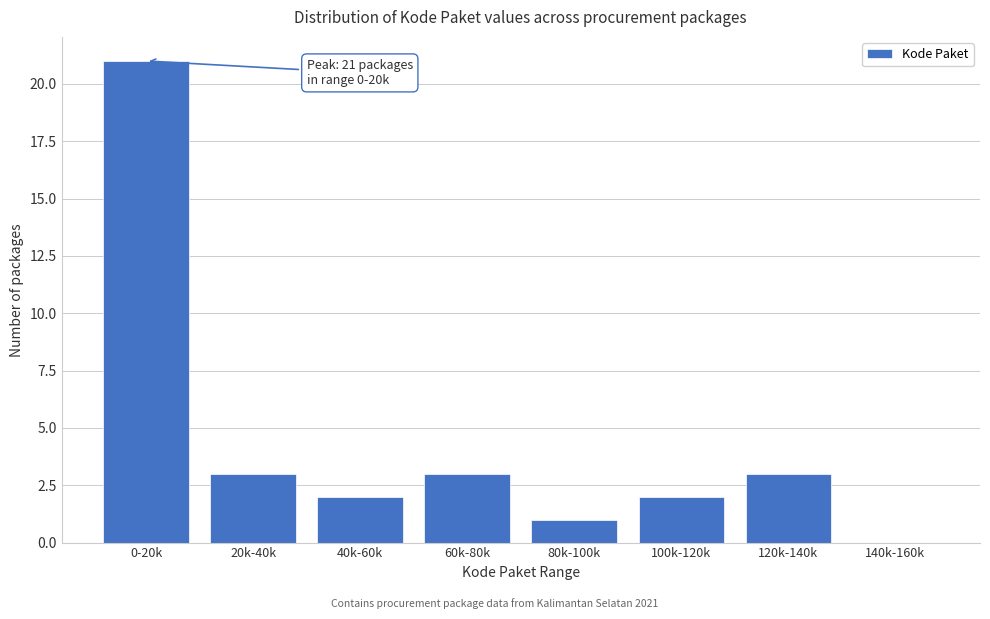

Reading left to right, transcribe all the data shown in this chart.

0-20k=21	20k-40k=3	40k-60k=2	60k-80k=3	80k-100k=1	100k-120k=2	120k-140k=3	140k-160k=0